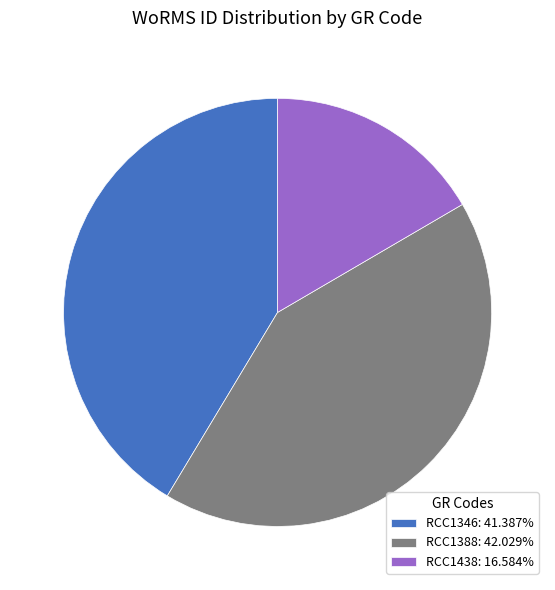

Is the sum of RCC1346: 41.387% and RCC1438: 16.584% greater than half?

Yes